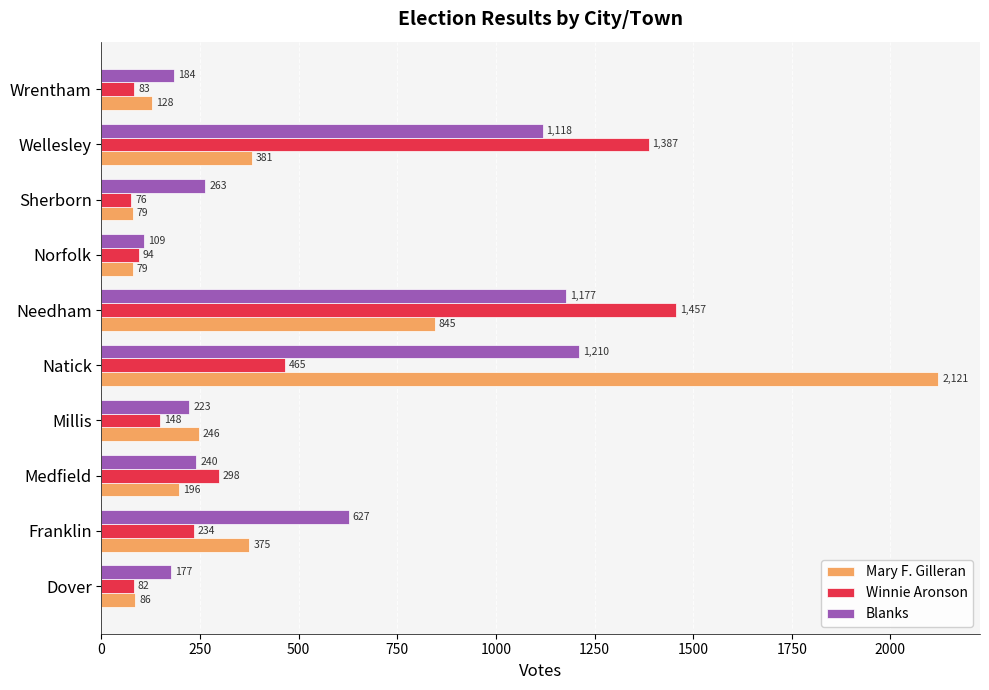

At which label does Blanks reach its minimum?

Norfolk